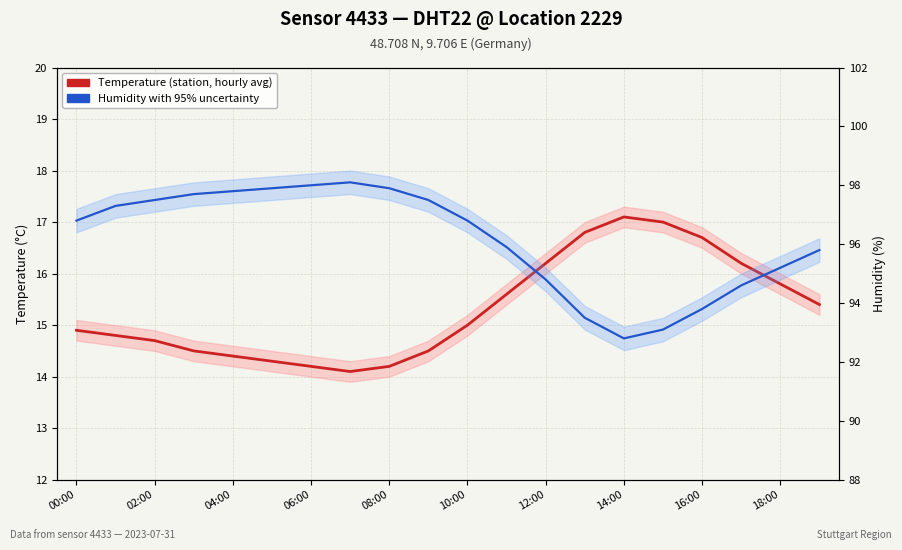

Which has a higher value, 12:00 or 13?

13